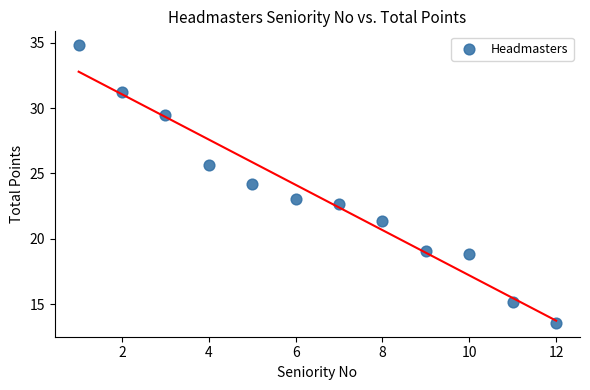

What is the average Y value?

23.3